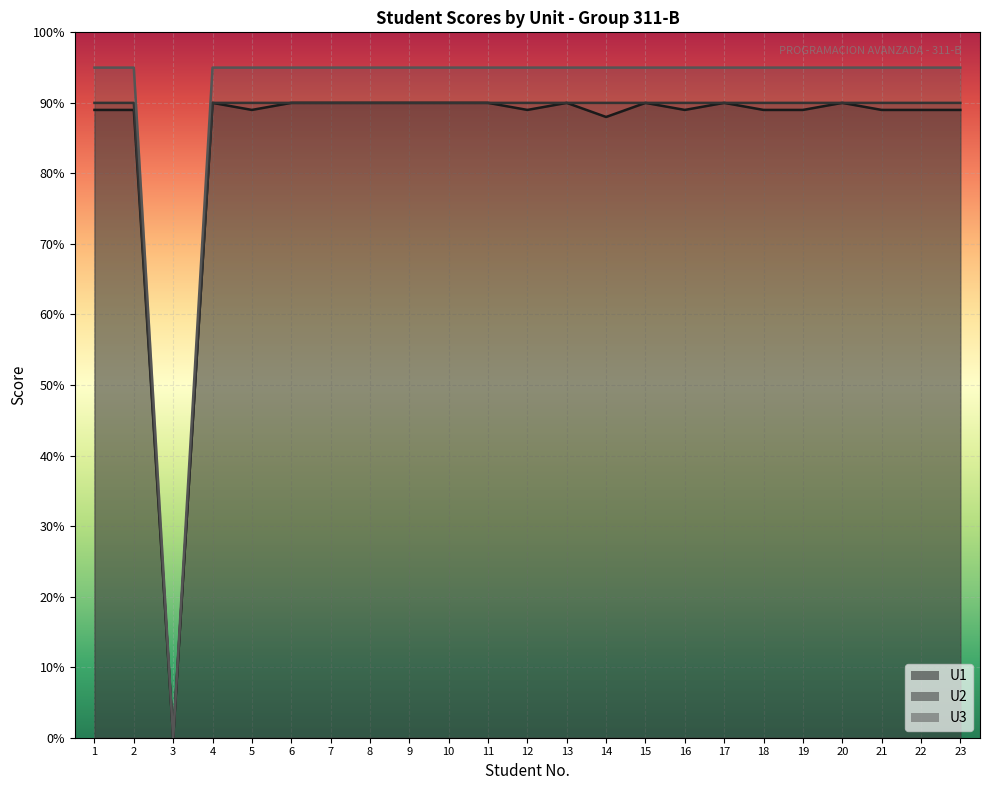

Reading left to right, list all the values displayed in this chart.

U1: 1=89	2=89	3=0	4=90	5=89	6=90	7=90	8=90	9=90	10=90	11=90	12=89	13=90	14=88	15=90	16=89	17=90	18=89	19=89	20=90	21=89	22=89	23=89
U2: 1=90	2=90	3=0	4=90	5=90	6=90	7=90	8=90	9=90	10=90	11=90	12=90	13=90	14=90	15=90	16=90	17=90	18=90	19=90	20=90	21=90	22=90	23=90
U3: 1=95	2=95	3=0	4=95	5=95	6=95	7=95	8=95	9=95	10=95	11=95	12=95	13=95	14=95	15=95	16=95	17=95	18=95	19=95	20=95	21=95	22=95	23=95